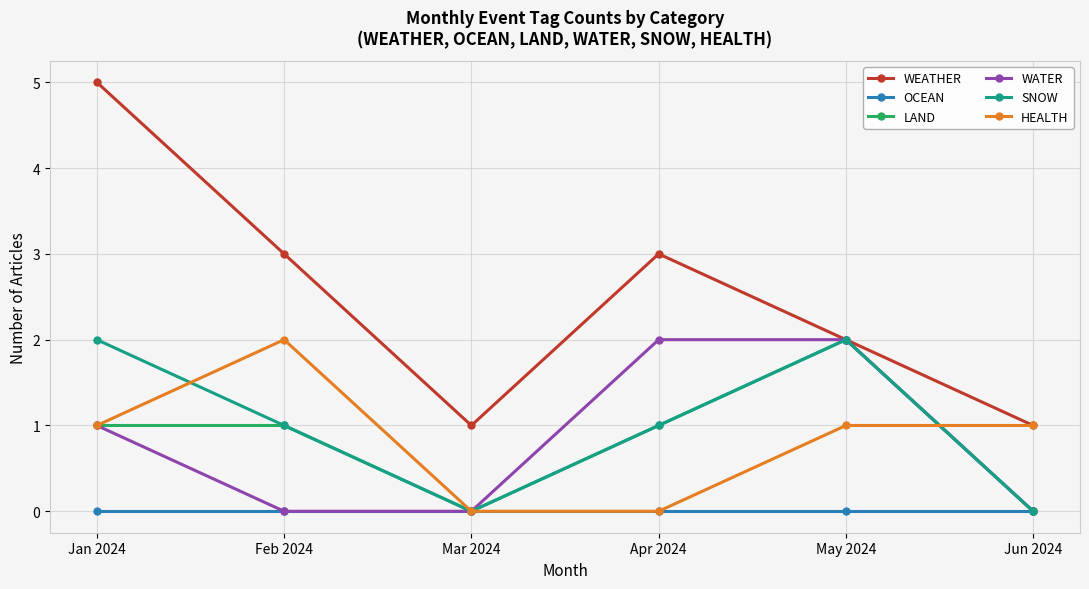

The value of WATER at May 2024 is 2. True or false?

True